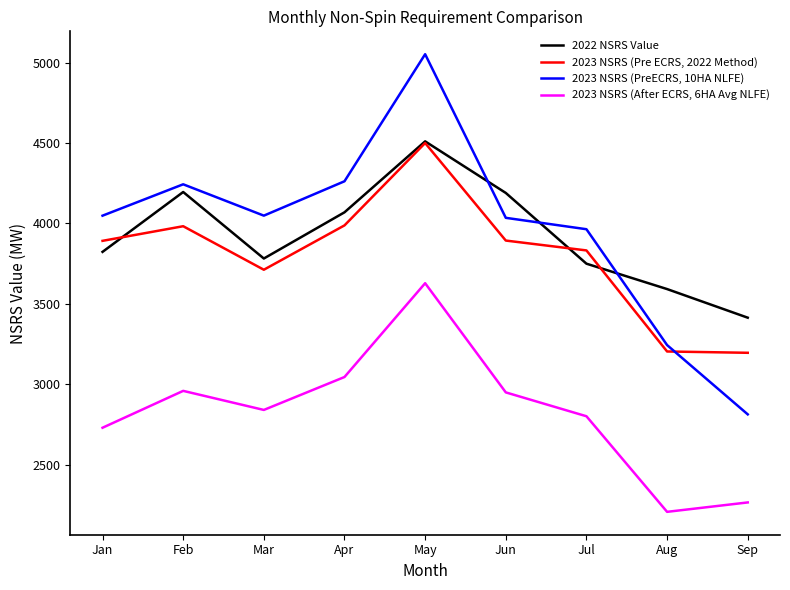

The value of 2023 NSRS (After ECRS, 6HA Avg NLFE) at Jan is 2729.5. True or false?

True